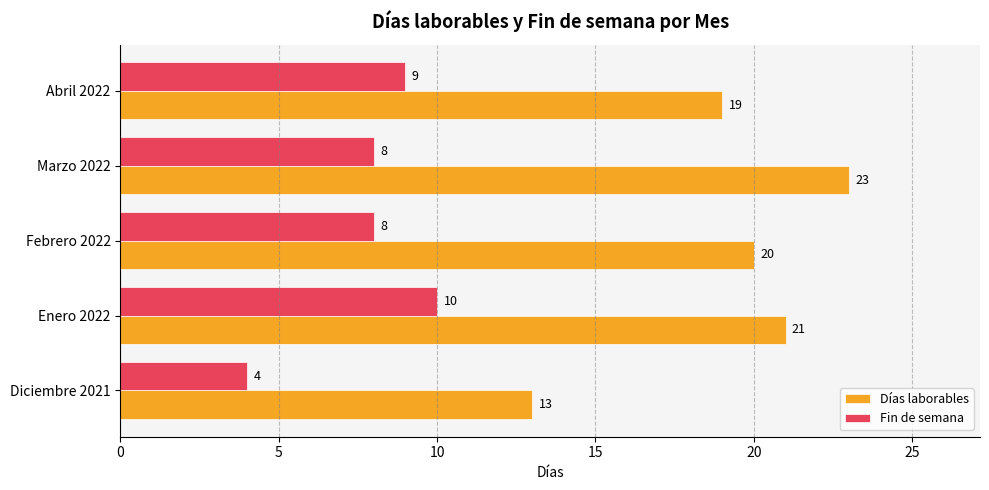

What is the highest value of the Días laborables series?

23